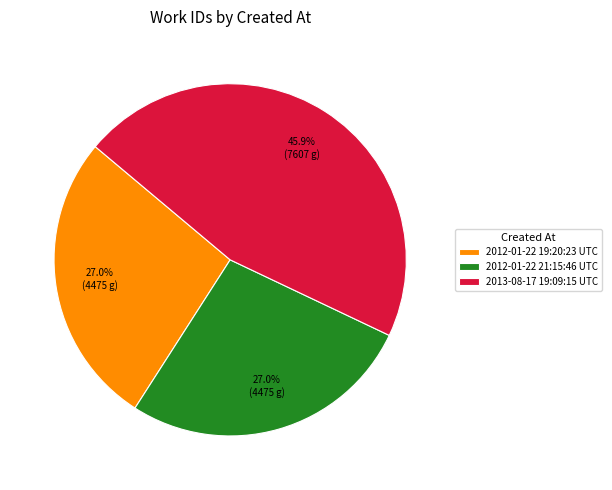

Between 2012-01-22 19:20:23 UTC and 2013-08-17 19:09:15 UTC, which is larger?

2013-08-17 19:09:15 UTC